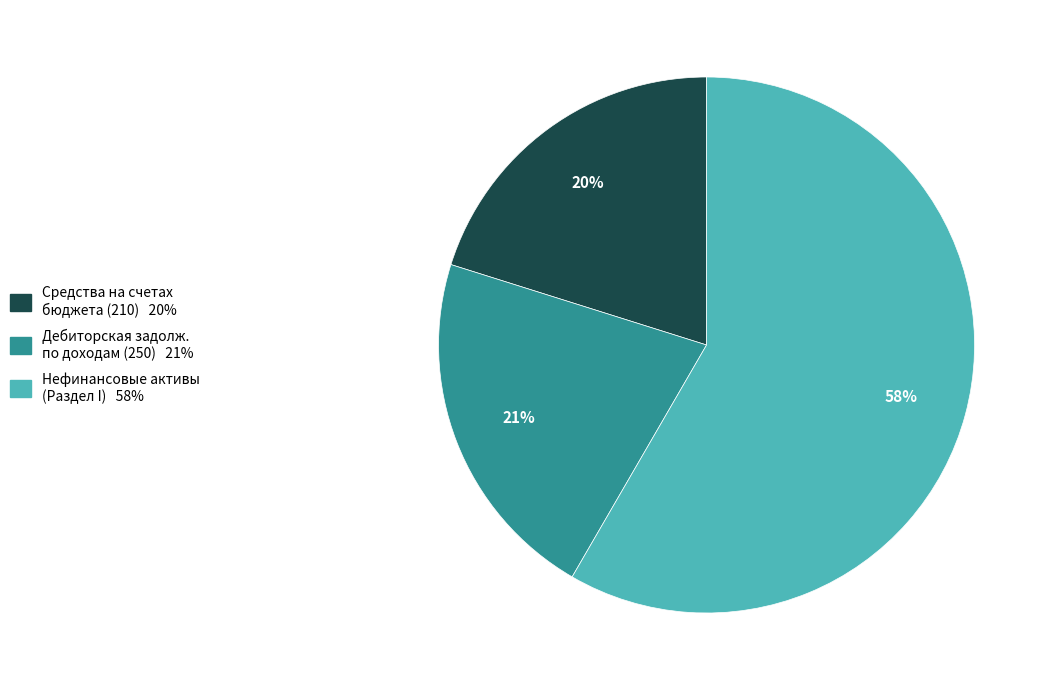

To the nearest percent, what is the difference between the largest and smallest slice percentages?

38%